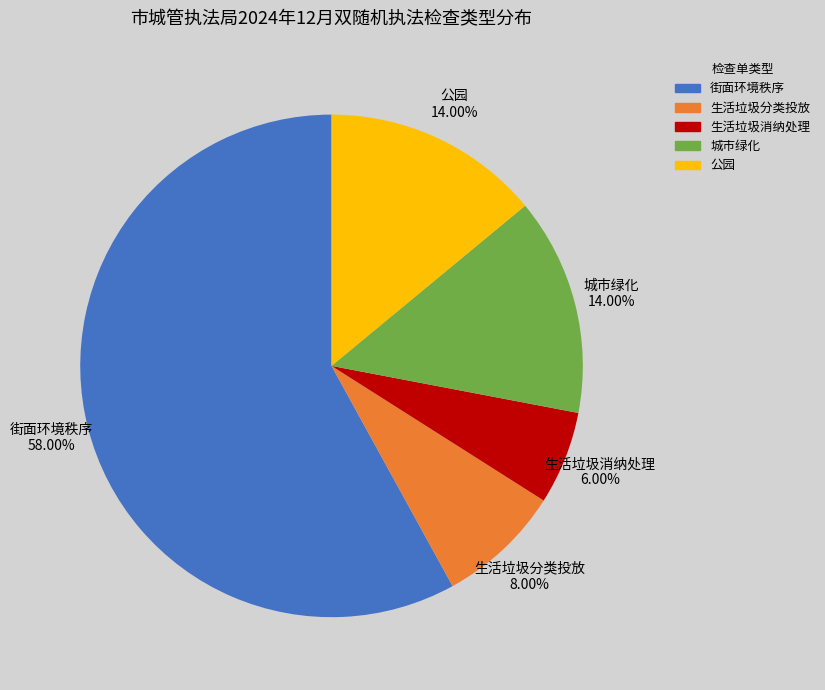

To the nearest percent, what percentage of the pie is 公园?

14%